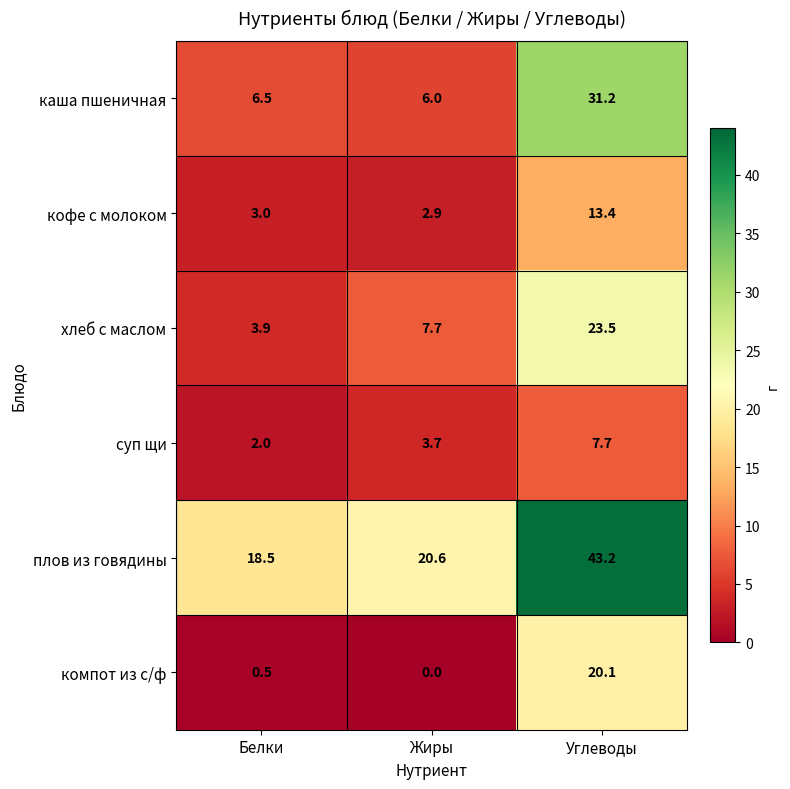

What is the sum of the суп щи values at Углеводы and Жиры?

11.4